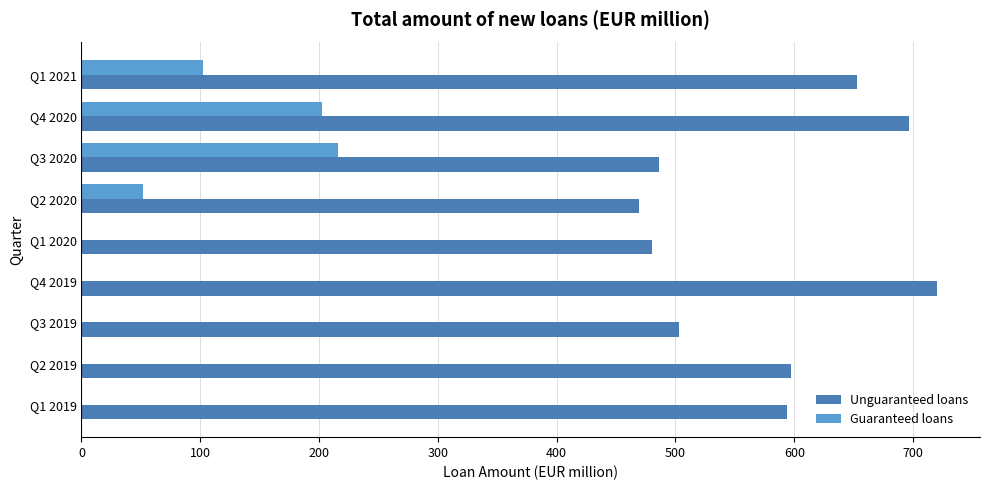

Which series changed the most between Q1 2019 and Q3 2020?

Guaranteed loans